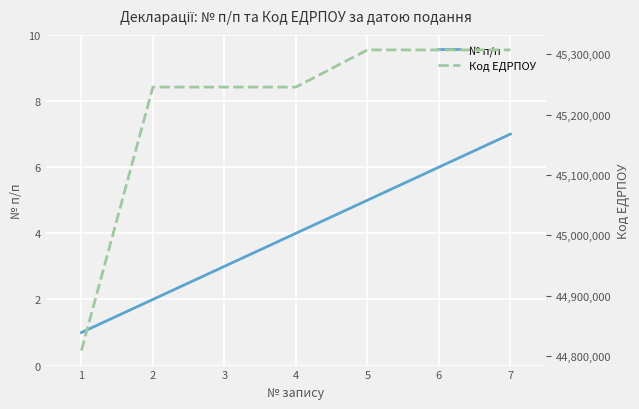

Reading left to right, what are all the values shown in this chart?

№ п/п: 1	2	3	4	5	6	7
Код ЕДРПОУ: 44809520	45245375	45245375	45245375	45306846	45306846	45306846